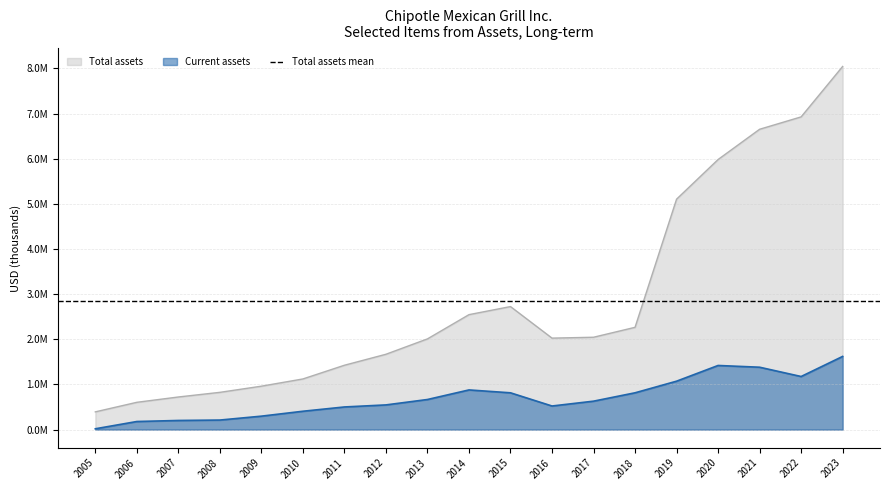

In Current assets, how many points are higher than both neighbors (excluding endpoints)?

2